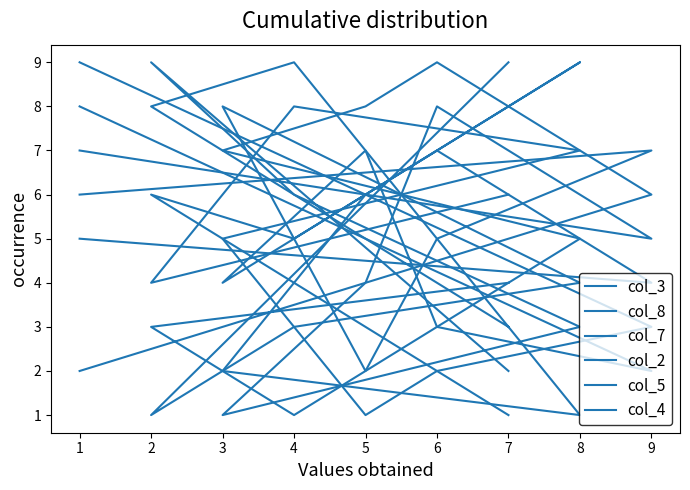

What is the total value across all series at 4?

32